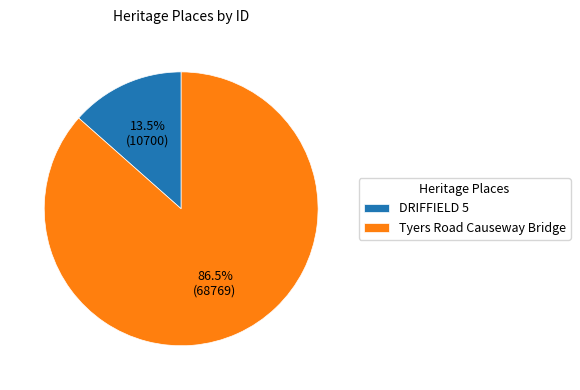

Rank the categories by value from lowest to highest.

DRIFFIELD 5, Tyers Road Causeway Bridge